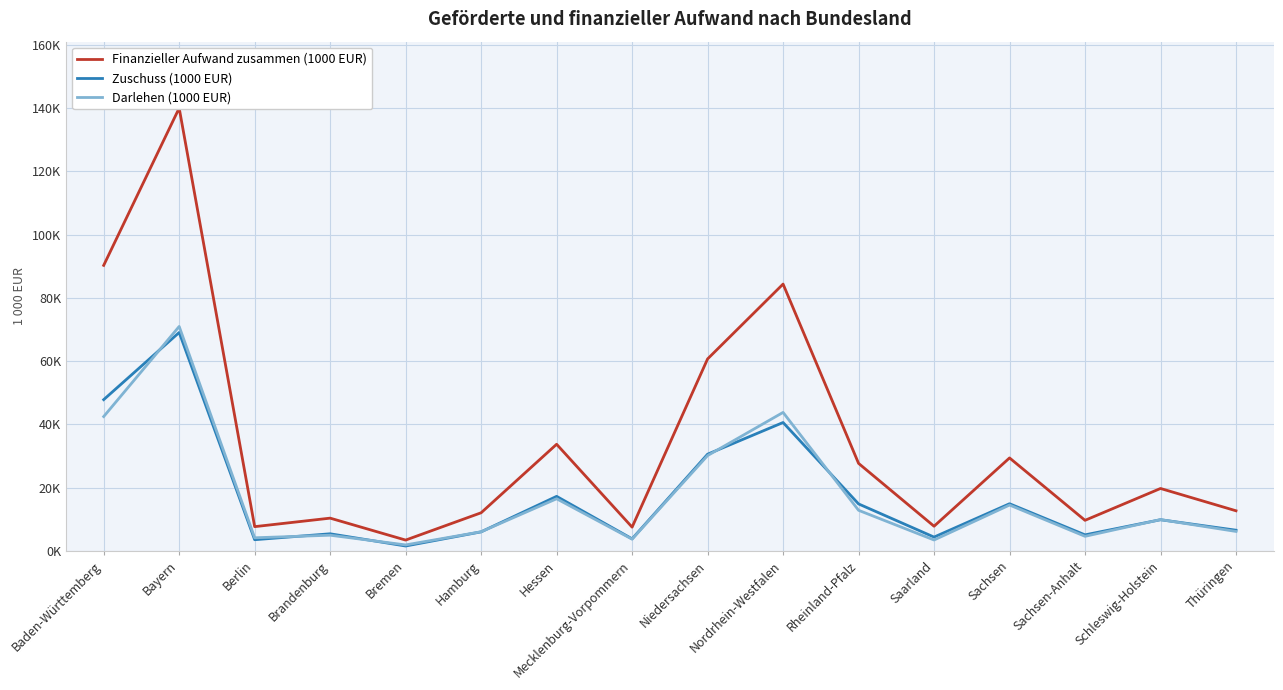

Rank the categories by Zuschuss (1000 EUR) value from highest to lowest.

Bayern, Baden-Württemberg, Nordrhein-Westfalen, Niedersachsen, Hessen, Sachsen, Rheinland-Pfalz, Schleswig-Holstein, Thüringen, Hamburg, Brandenburg, Sachsen-Anhalt, Saarland, Mecklenburg-Vorpommern, Berlin, Bremen